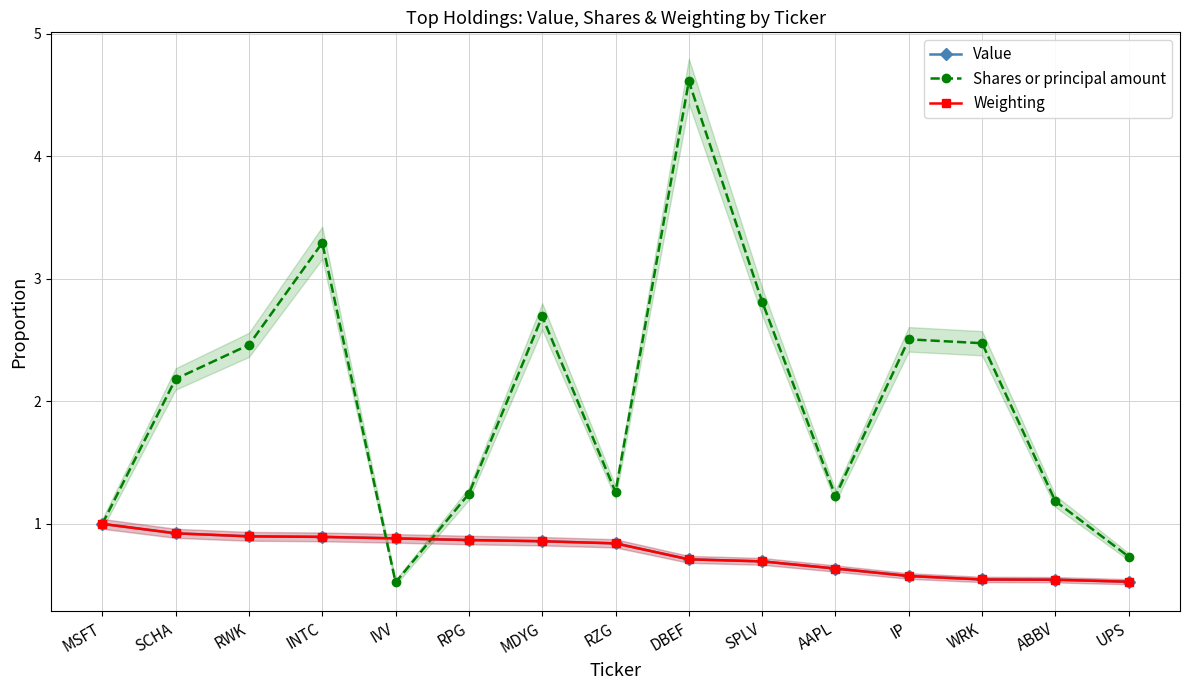

Rank the series at RPG from lowest to highest value.

Value, Weighting, Shares or principal amount